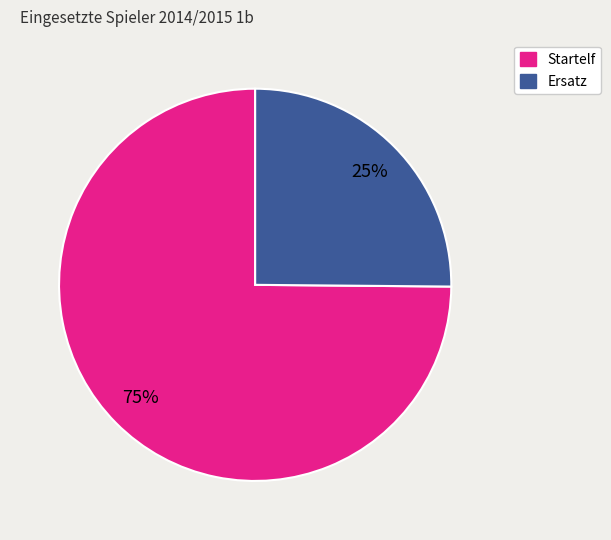

To the nearest percent, what is the difference between the largest and smallest slice percentages?

50%